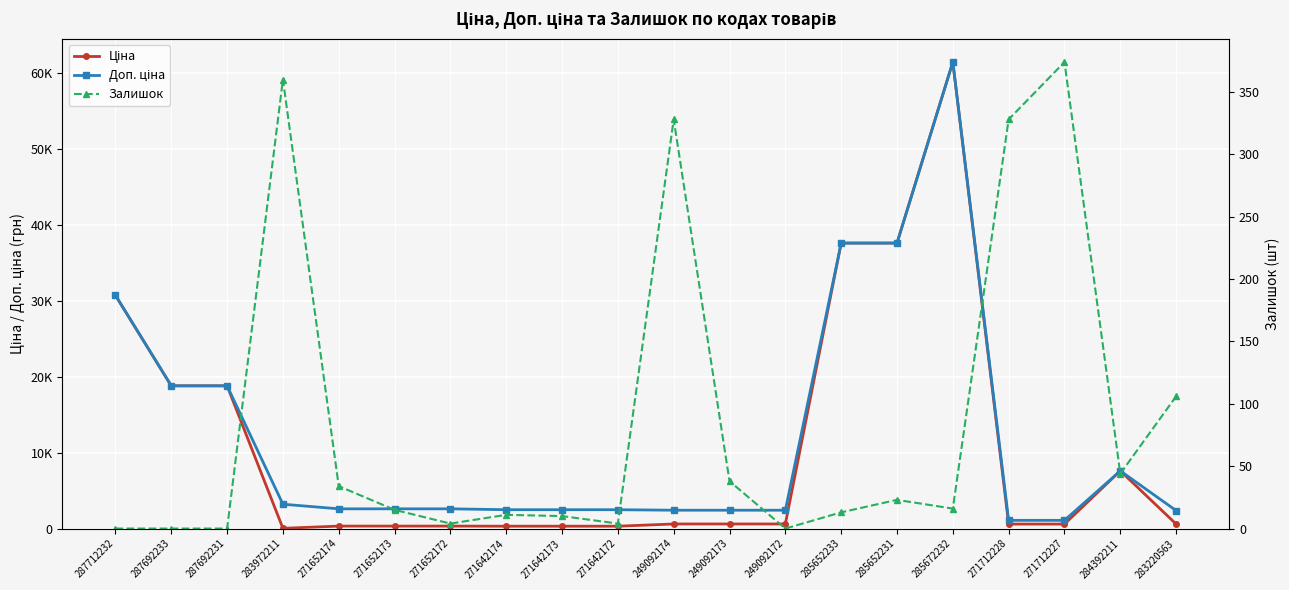

Is it true that Ціна equals 324.8 at 271652173?

True